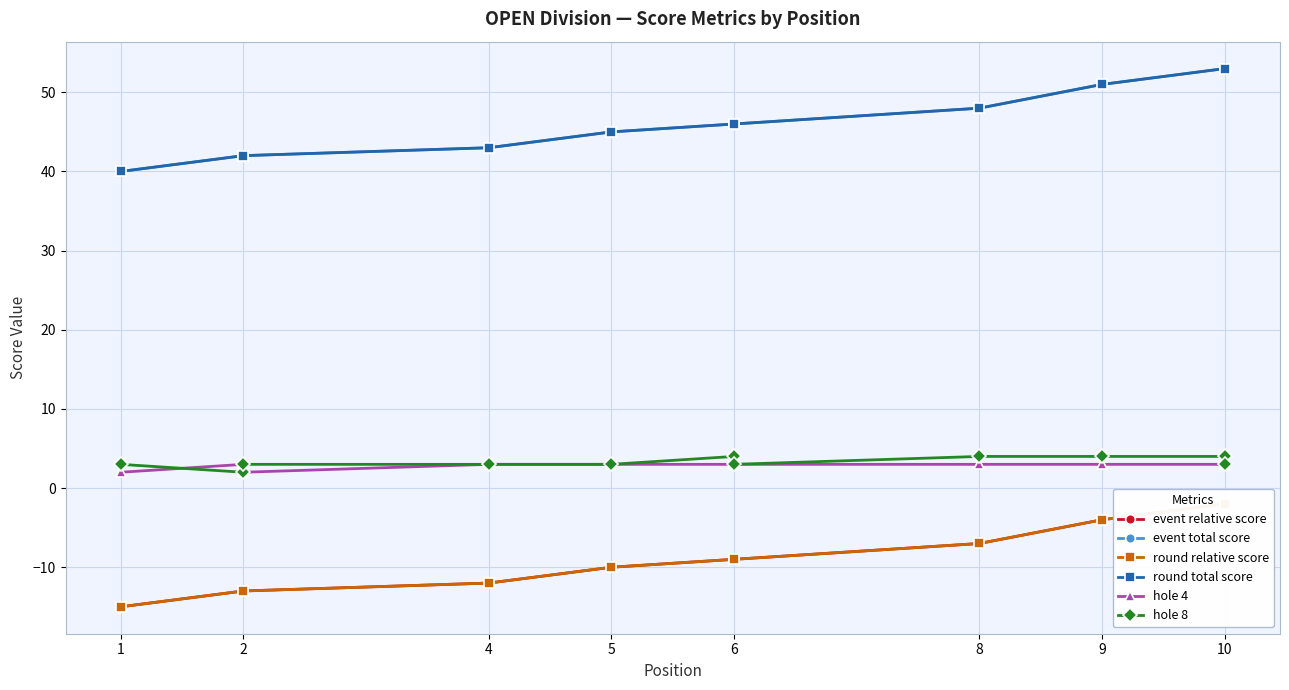

Which has a higher value, 1 or 9?

9